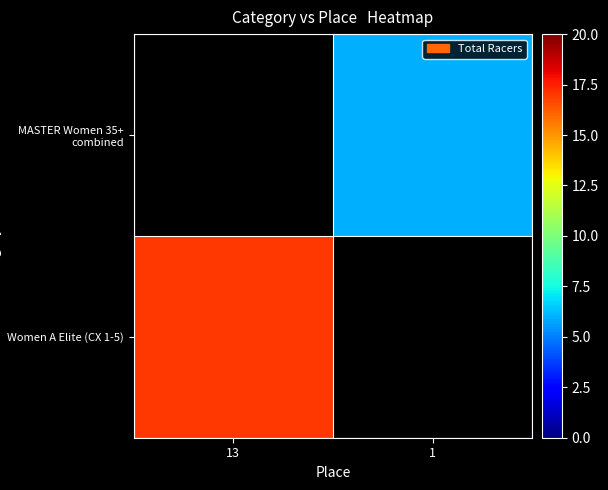

The Women A Elite (CX 1-5) series shows 17.0 at 13. True or false?

True